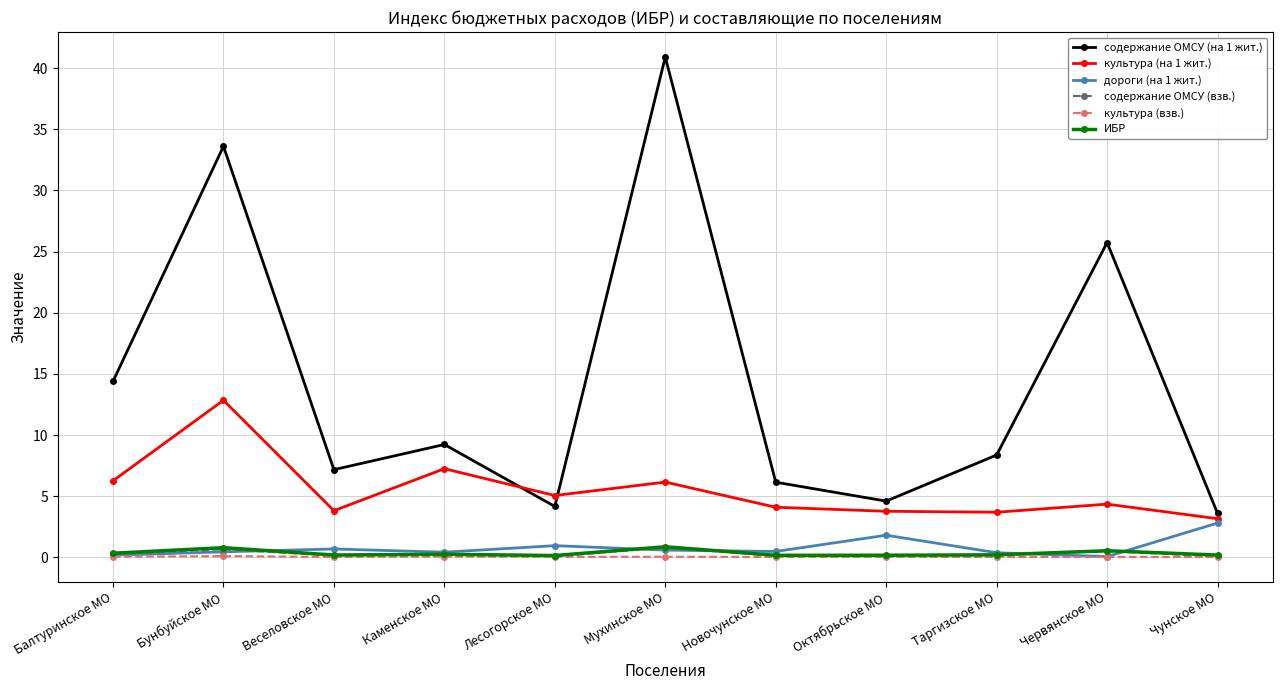

What is the difference between the содержание ОМСУ (на 1 жит.) values at Веселовское МО and Червянское МО?

18.6